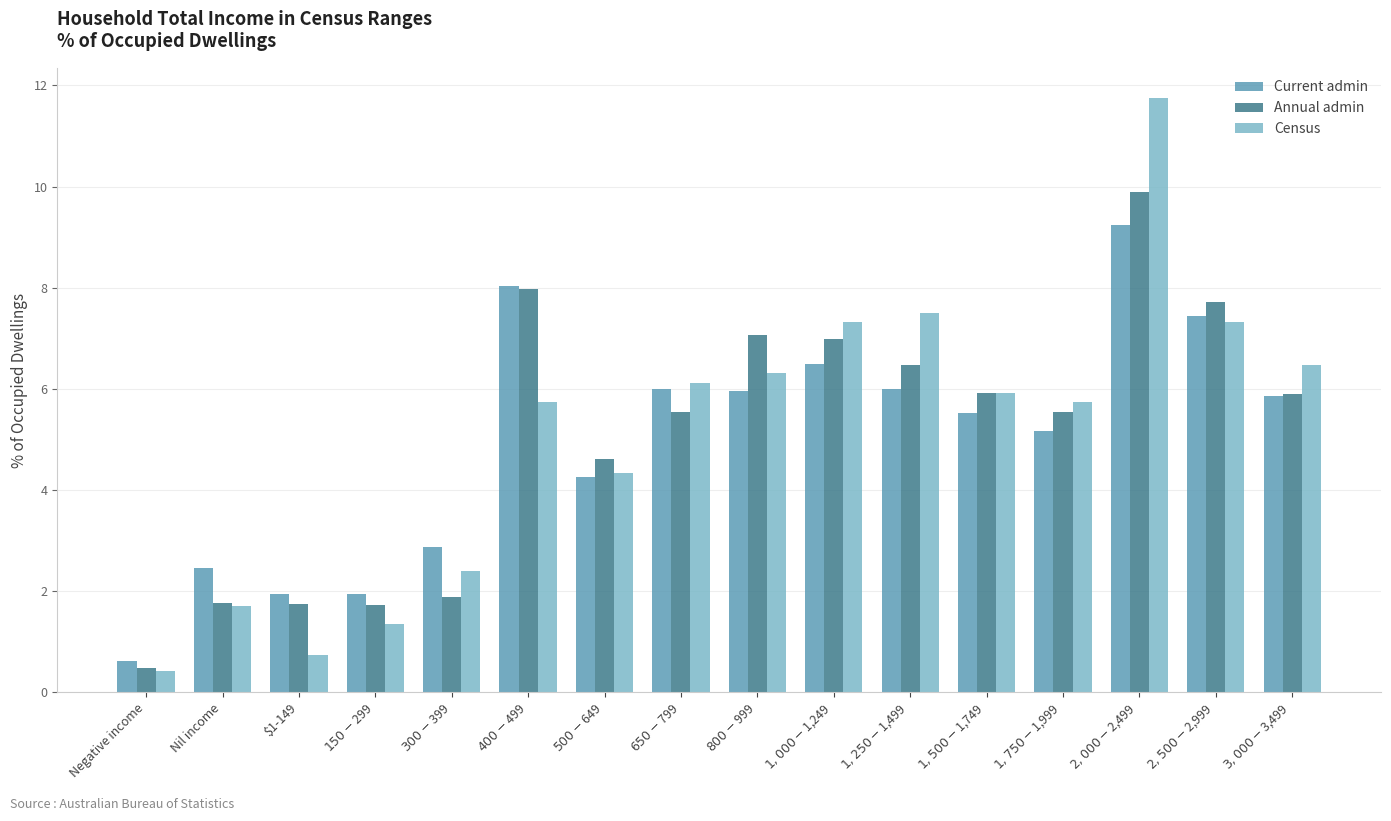

What are all the series names shown in the legend?

Current admin, Annual admin, Census